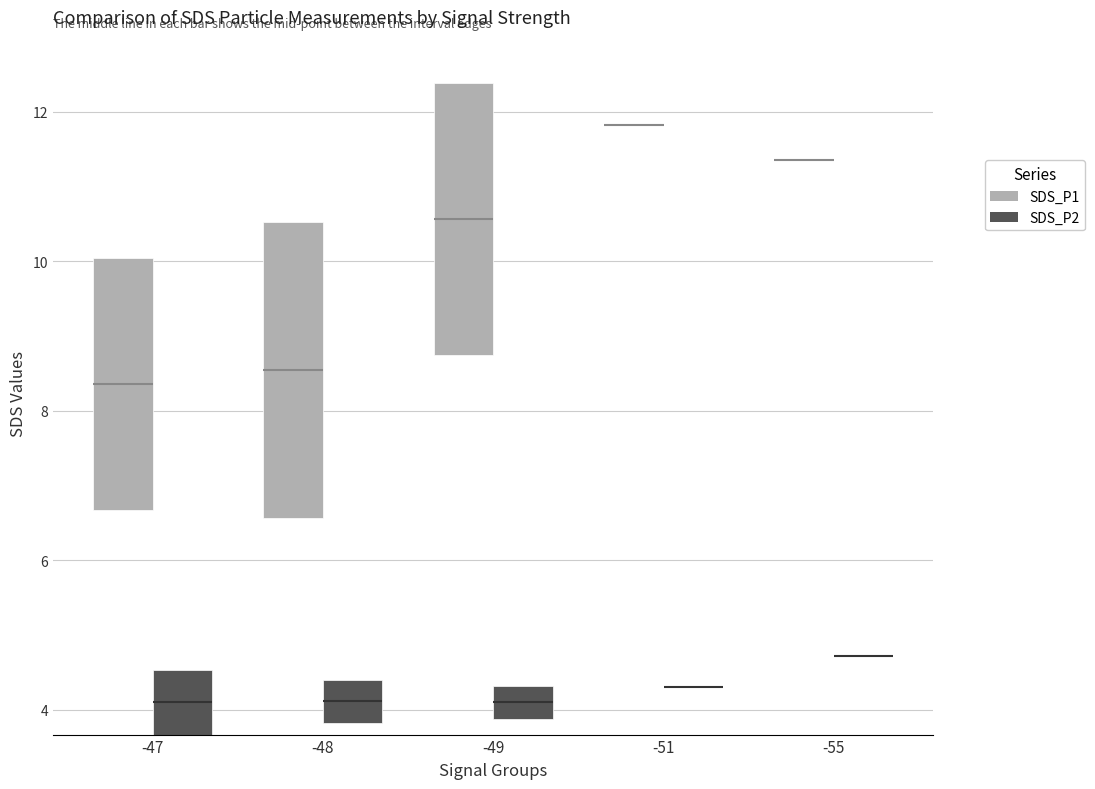

True or false: SDS_P2 has a value of 1.3 at 19.

False